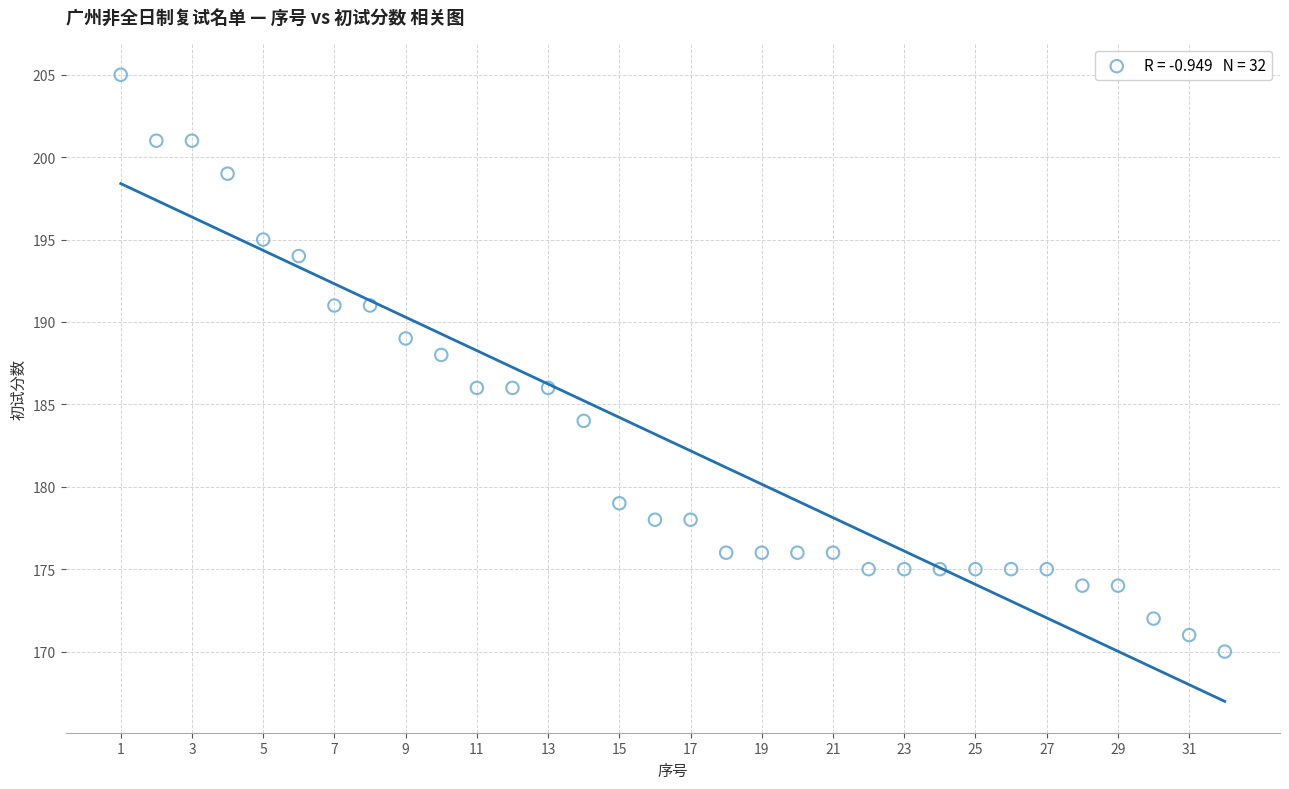

What is the range of X values (max minus min)?

31